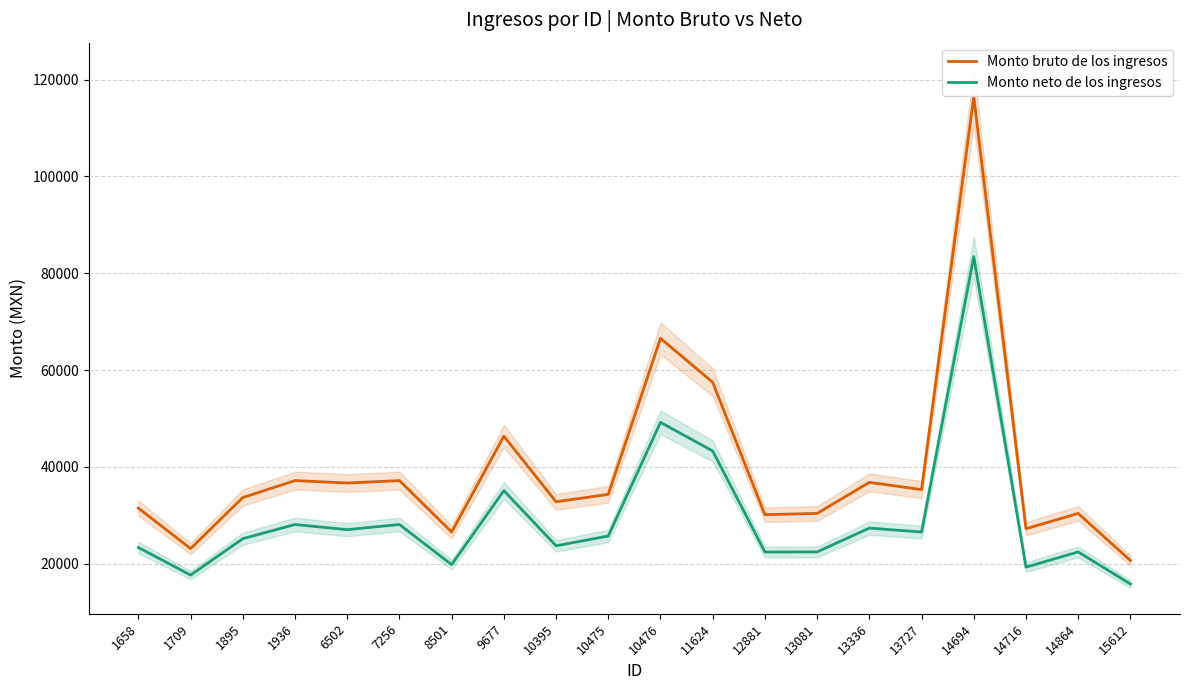

Is the value of Monto neto de los ingresos at 10476 greater than the value of Monto bruto de los ingresos at 11624?

No